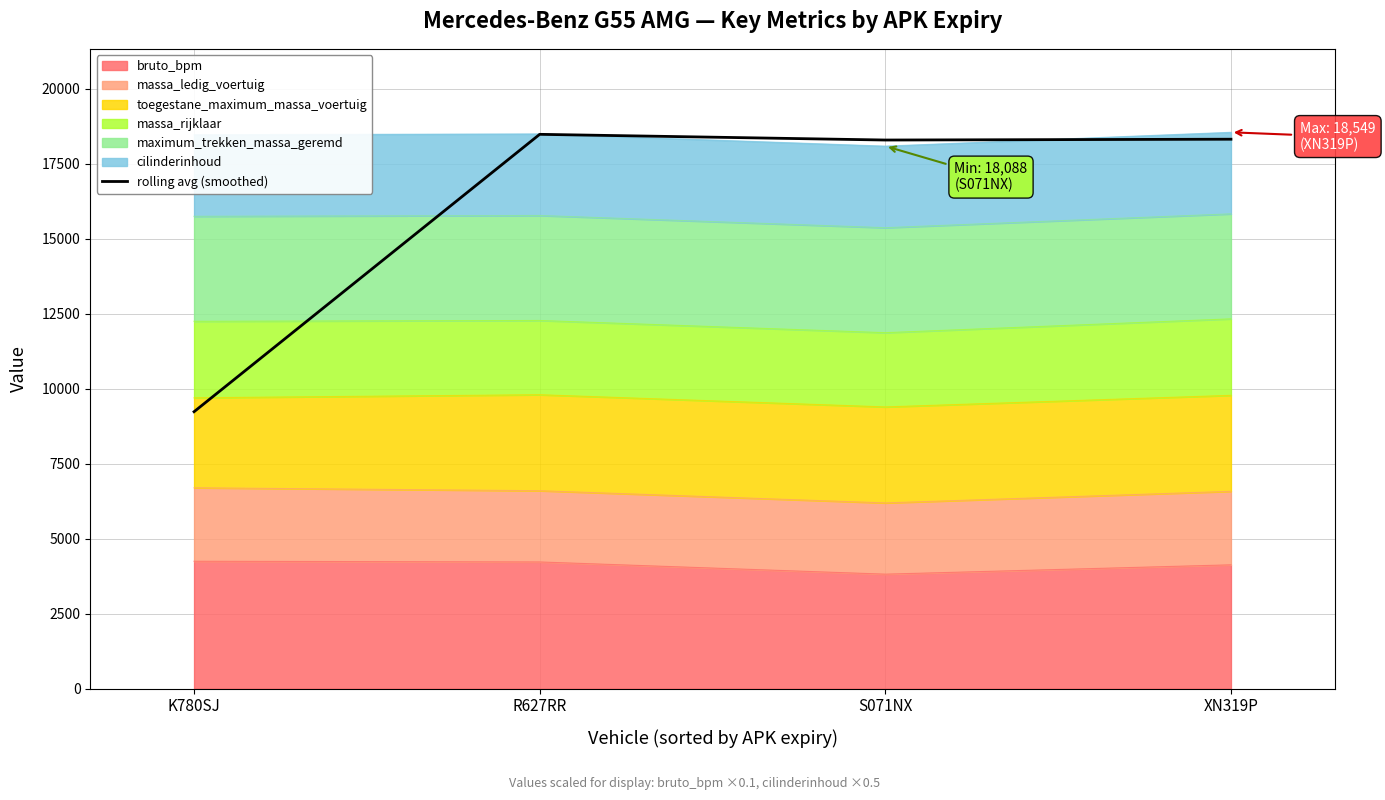

What value does the data have at R627RR?

18481.5